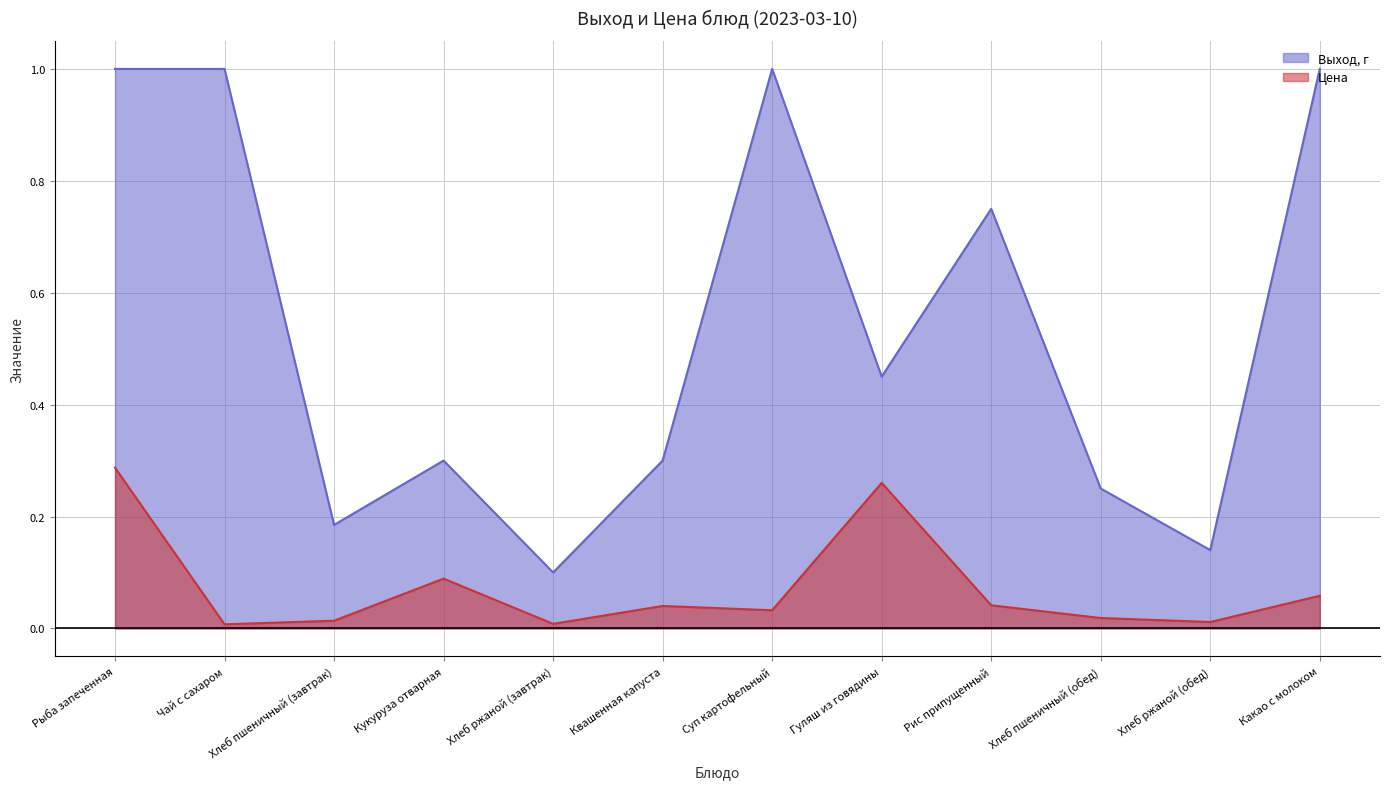

Count the number of data series in this chart.

2